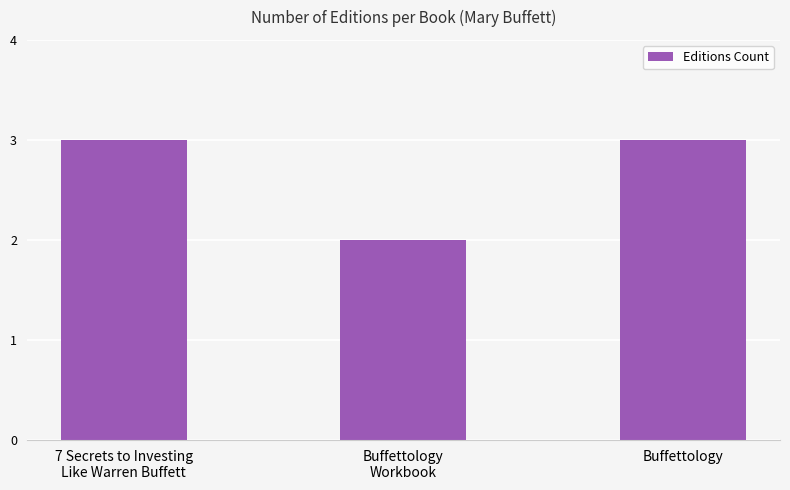

What is the greatest value displayed?

3